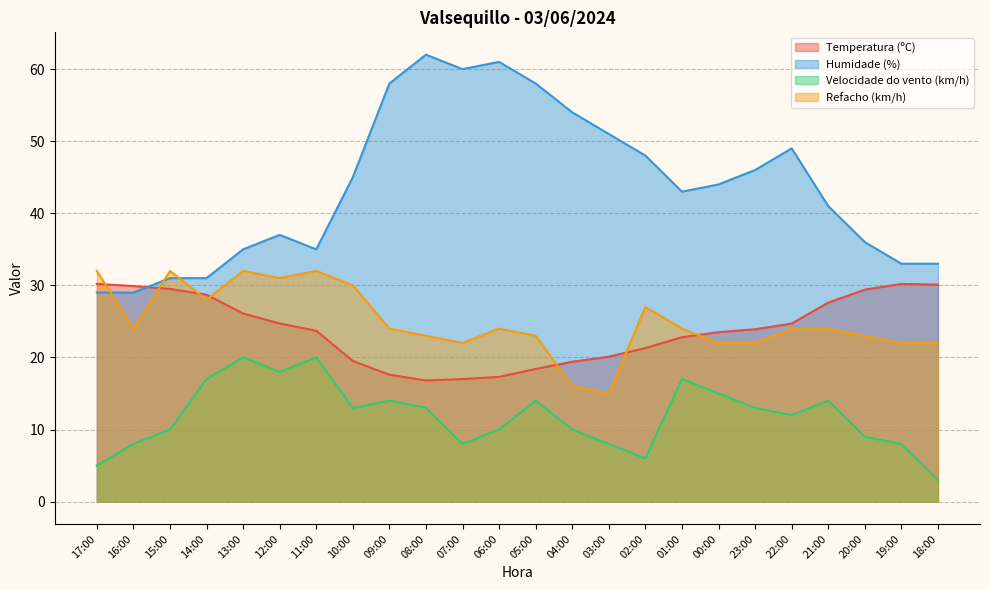

At how many categories does at least one series exceed 54?

5